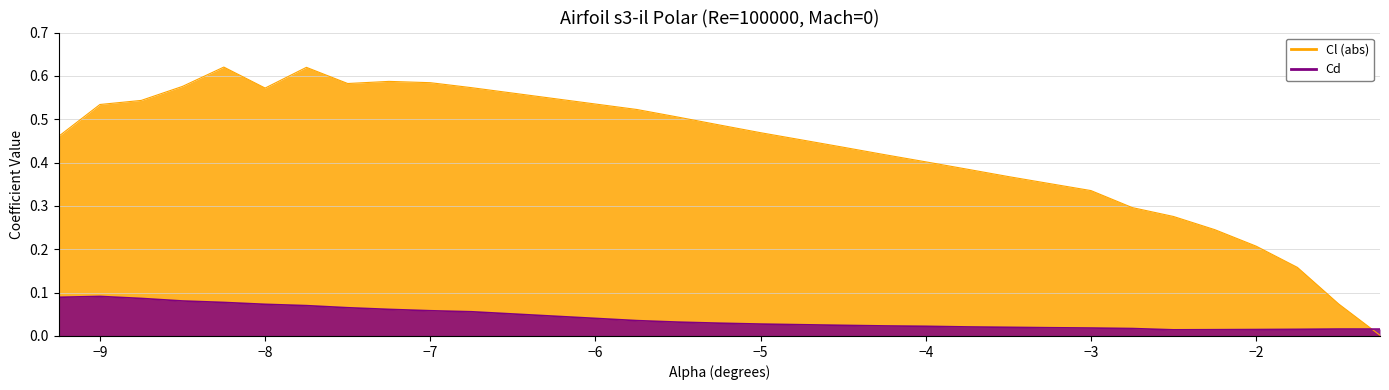

How many lines are shown in the chart?

2